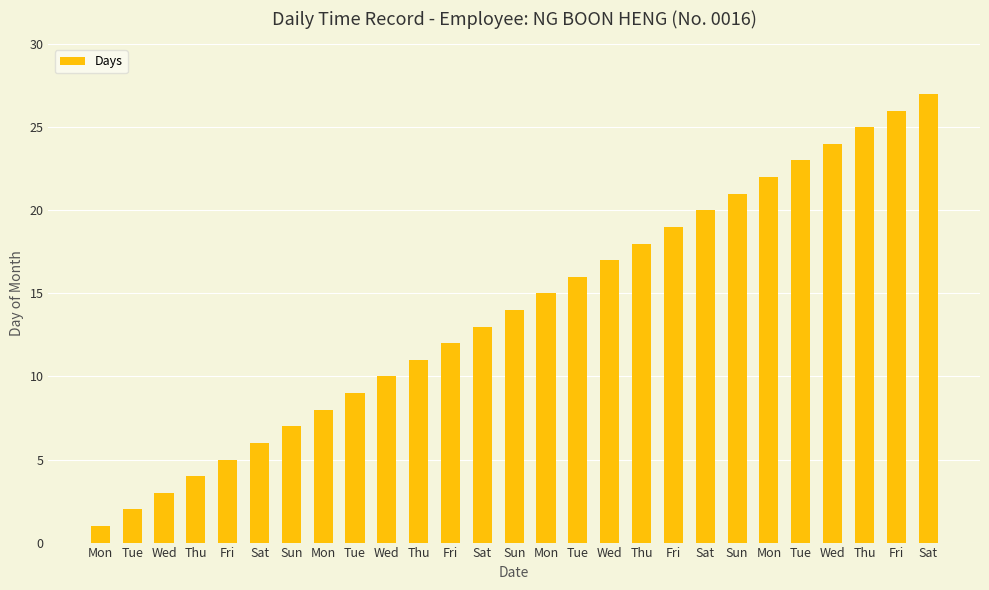

Does the chart contain any negative values?

No